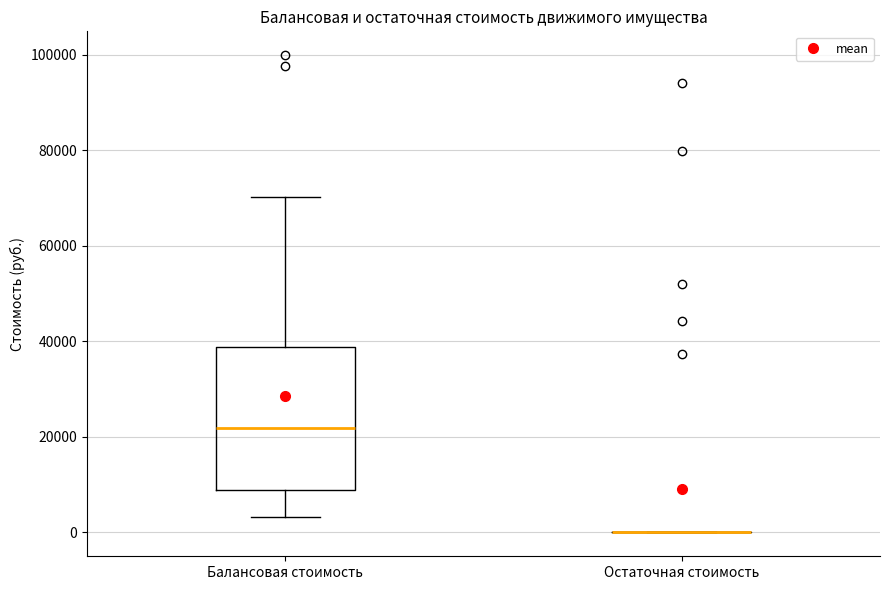

Reading left to right, read every box against the y-axis: the position of its median line, the range the box covers, and the ends of its whiskers. The values are not printed on the chart, so give them approximately, as read against the axis.

Балансовая стоимость: median 22000, box 8000 to 38000, whiskers 4000 to 70000
Остаточная стоимость: box collapsed to a line at 0, whiskers 0 to 0